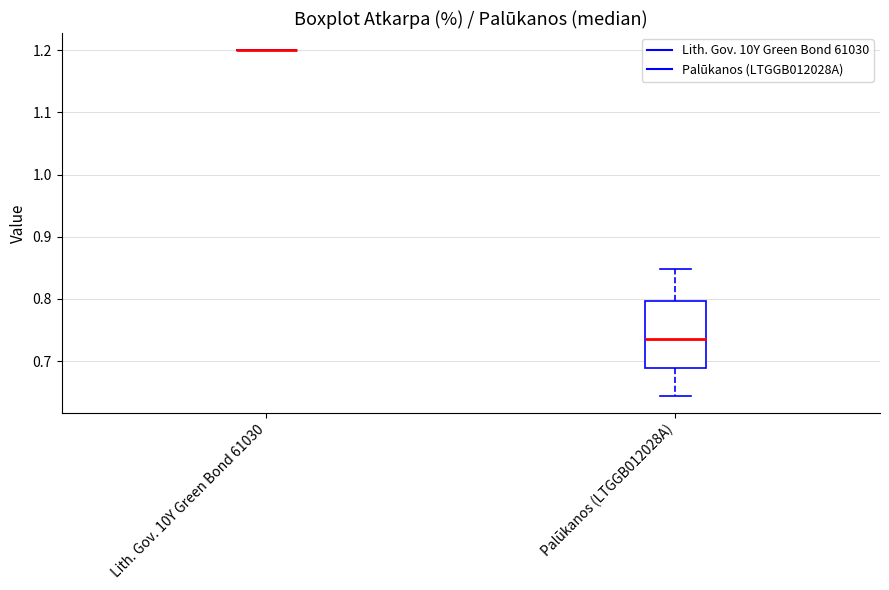

Reading left to right, read every box against the y-axis: the position of its median line, the range the box covers, and the ends of its whiskers. The values are not printed on the chart, so give them approximately, as read against the axis.

Lith. Gov. 10Y Green Bond 61030: box collapsed to a line at 1.20, whiskers 1.20 to 1.20
Palūkanos (LTGGB012028A): median 0.73, box 0.69 to 0.80, whiskers 0.64 to 0.85